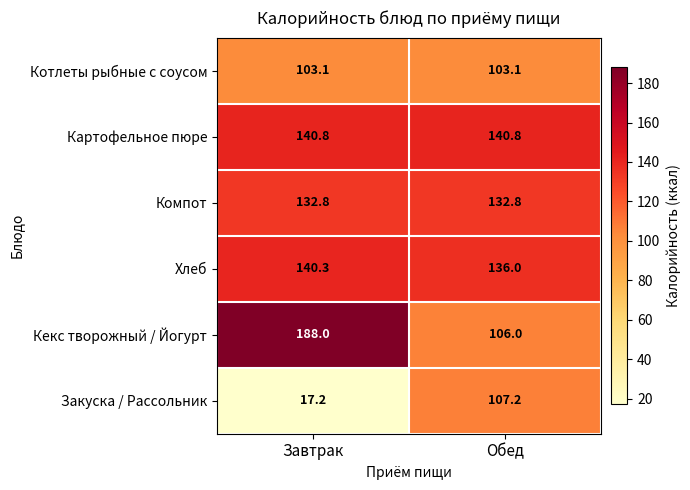

What is the difference between the highest and lowest values at Обед?

37.7